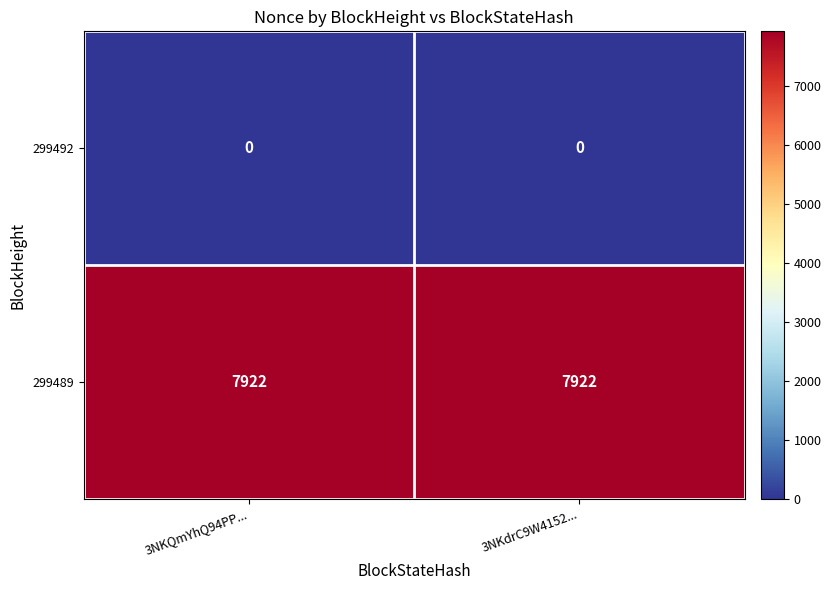

Reading left to right, extract all data points from this chart.

299492: 0	0
299489: 7922	7922